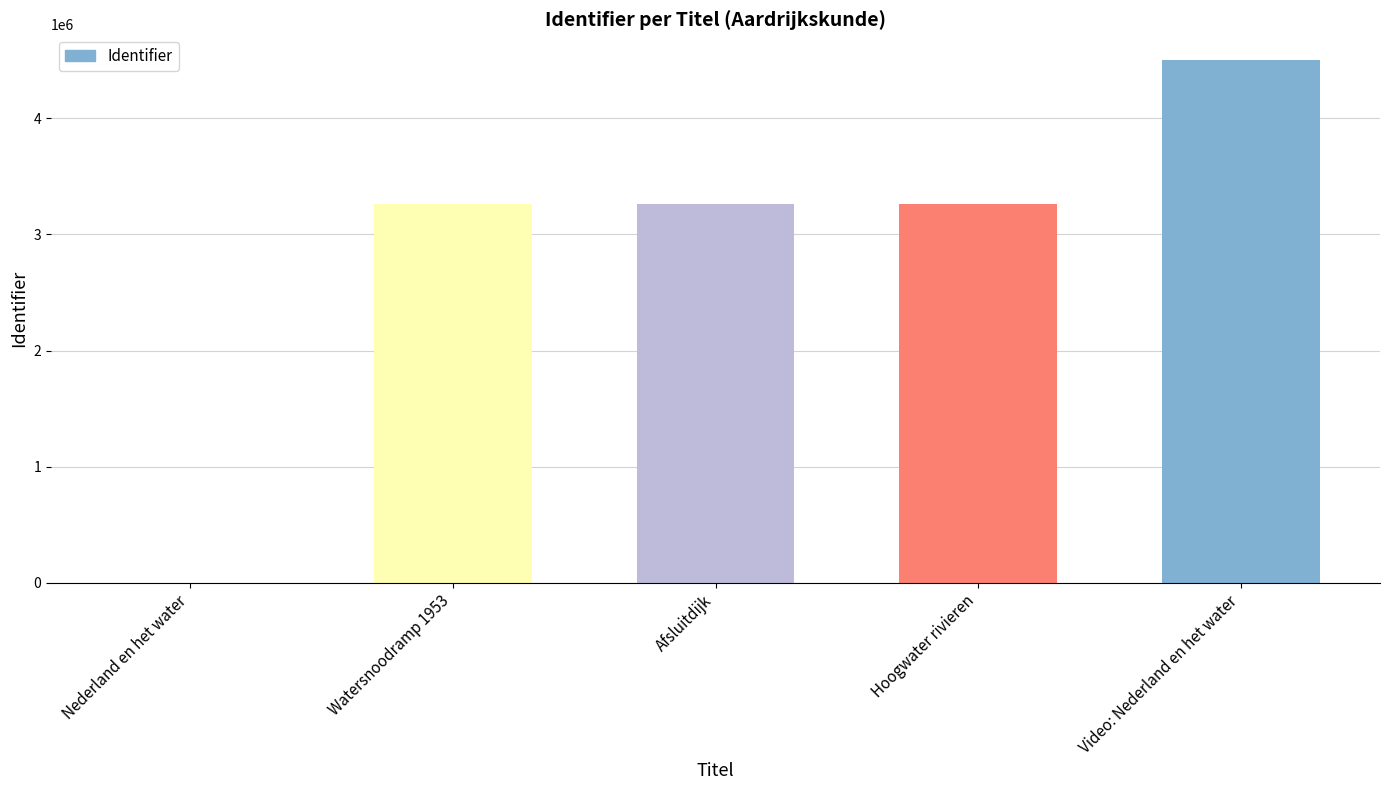

At which category does the chart reach its peak across all series?

Video: Nederland en het water